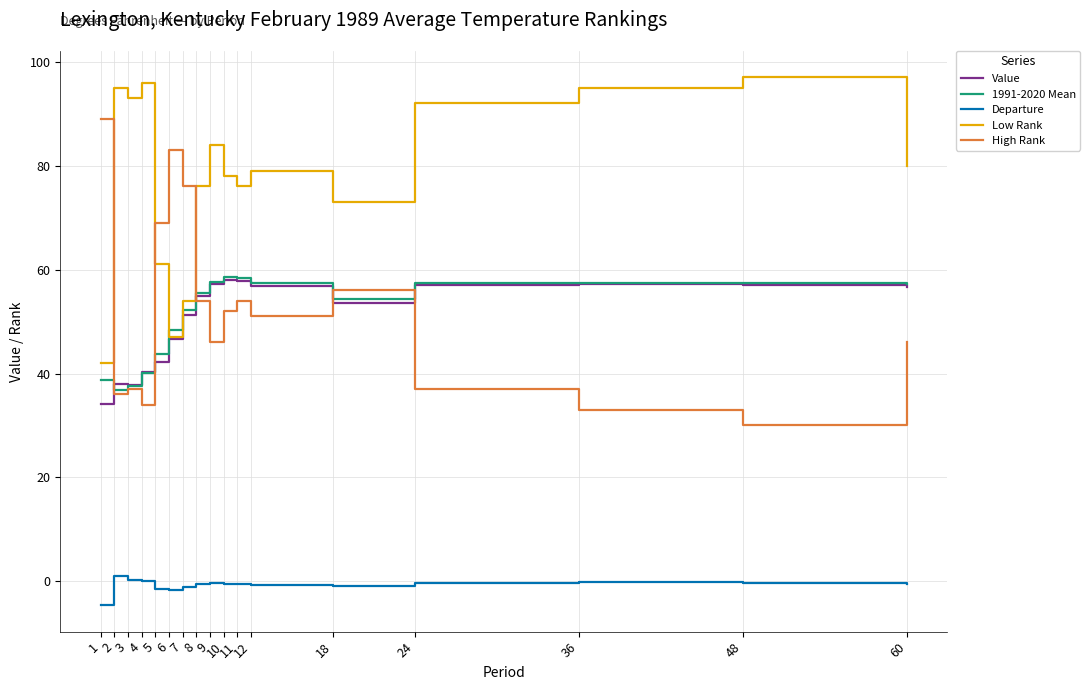

True or false: High Rank and Departure cross at least once.

False